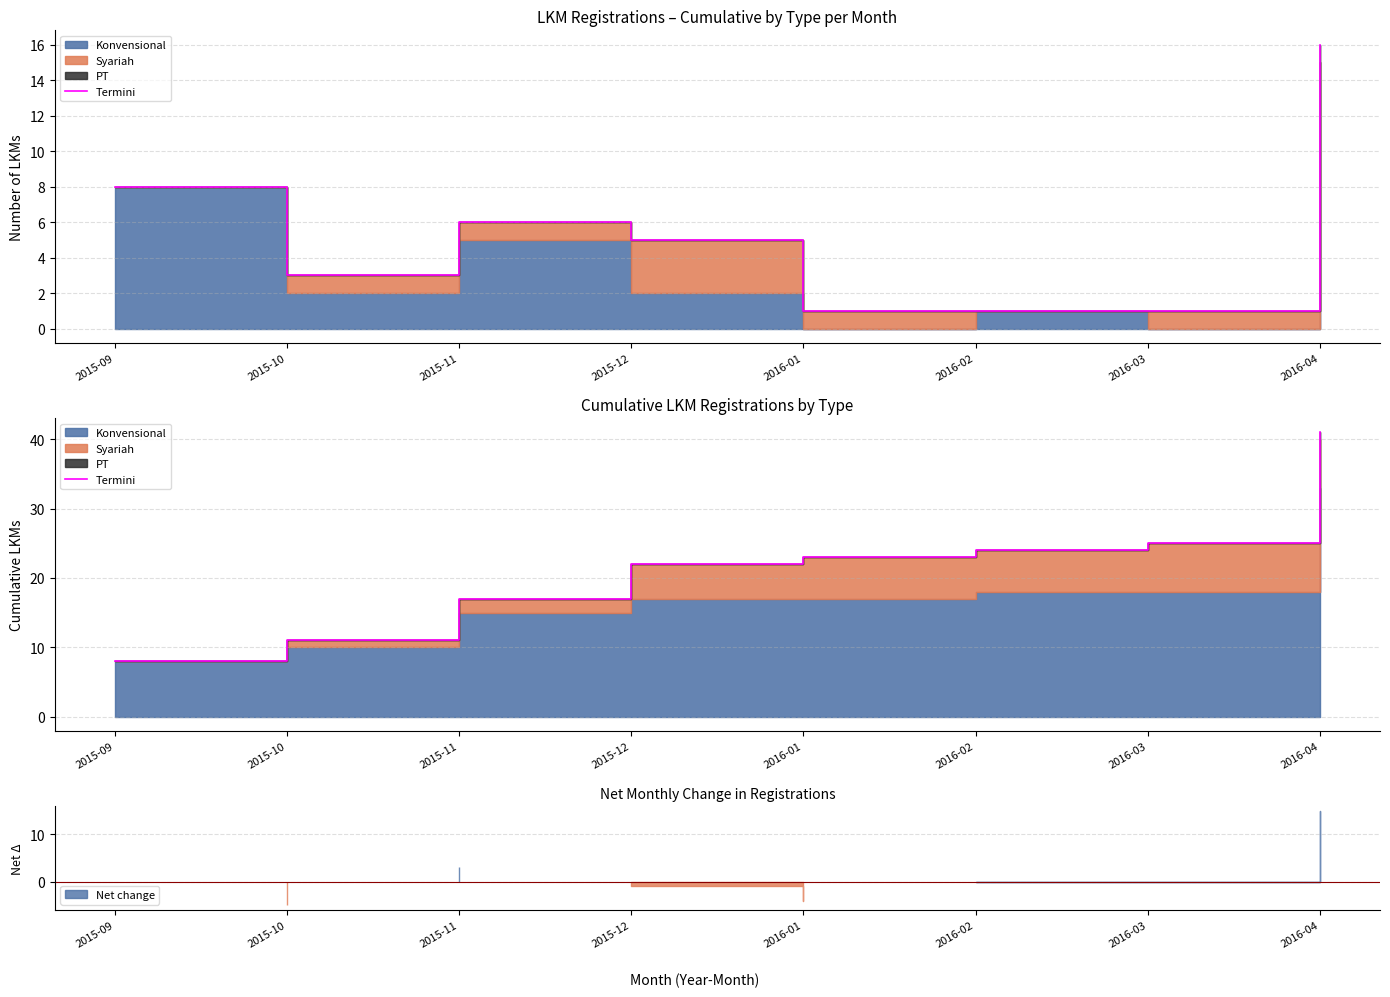

What is the label of the 3rd point from the right?

2016-02